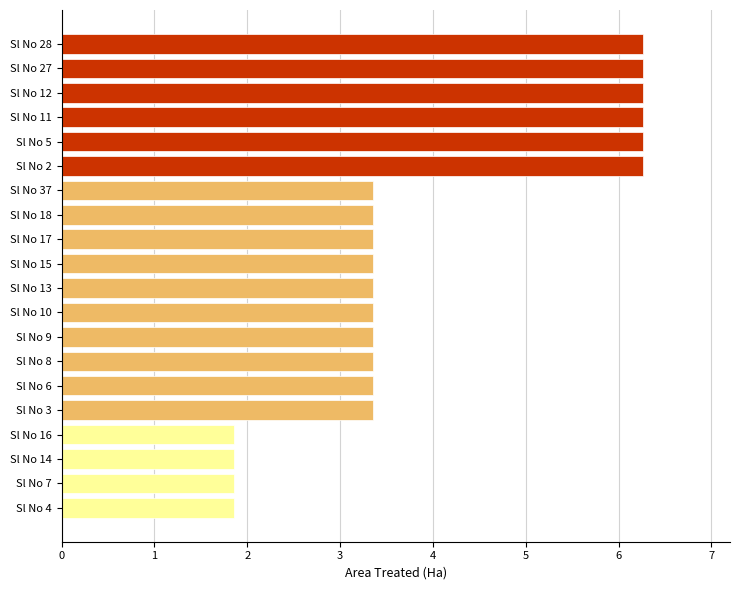

Reading bottom to top, what are all the values shown in this chart?

1.9	1.9	1.9	1.9	3.4	3.4	3.4	3.4	3.4	3.4	3.4	3.4	3.4	3.4	6.3	6.3	6.3	6.3	6.3	6.3